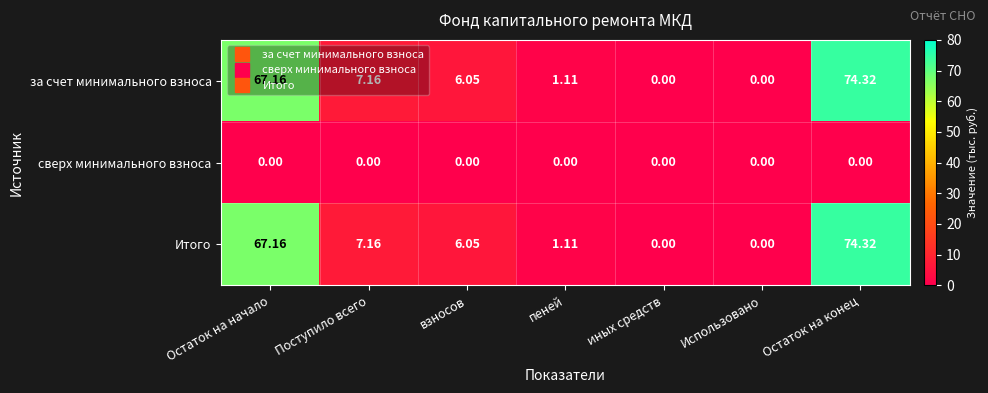

Where does the Итого series first go above 6?

Остаток на начало